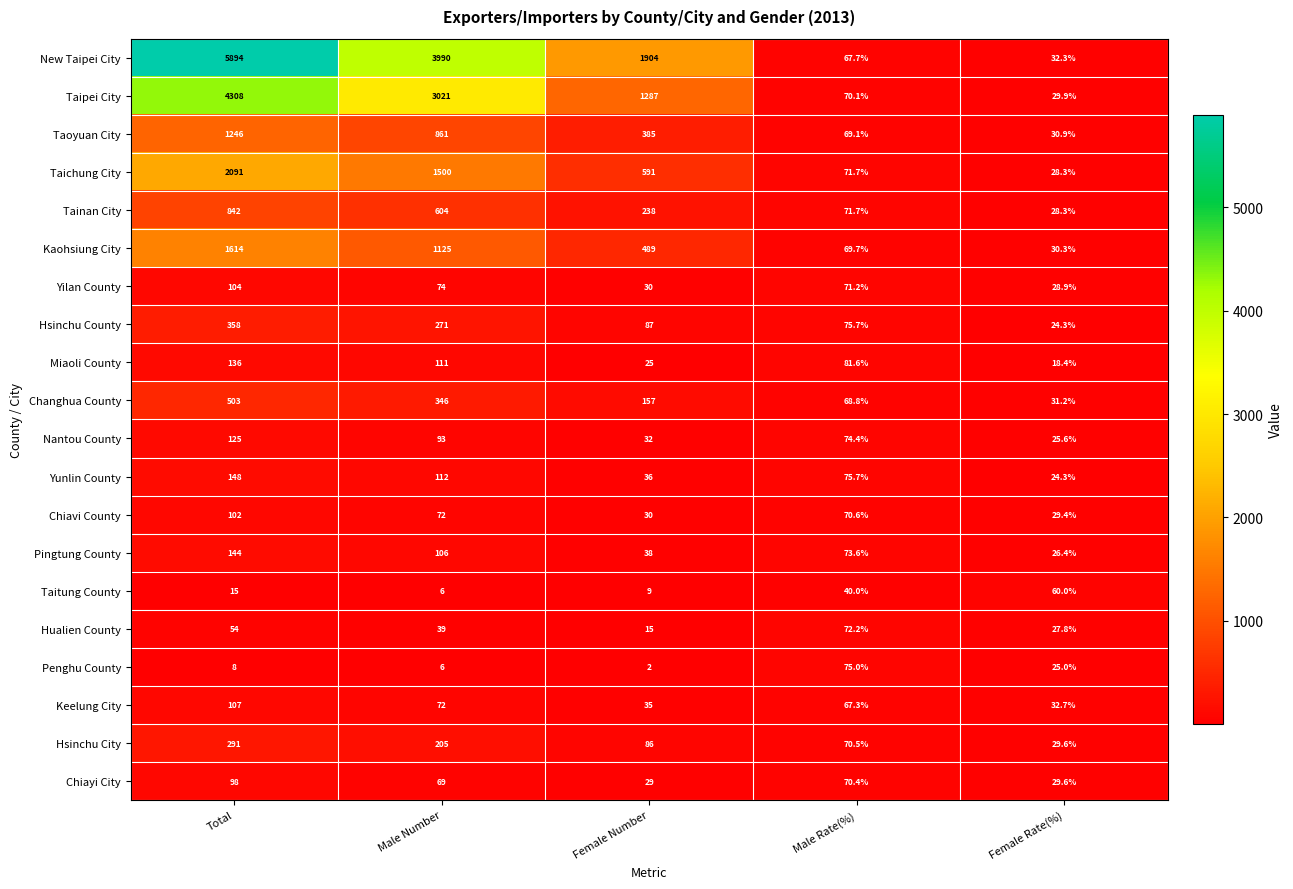

Which category has the highest value in the Yunlin County series?

Total